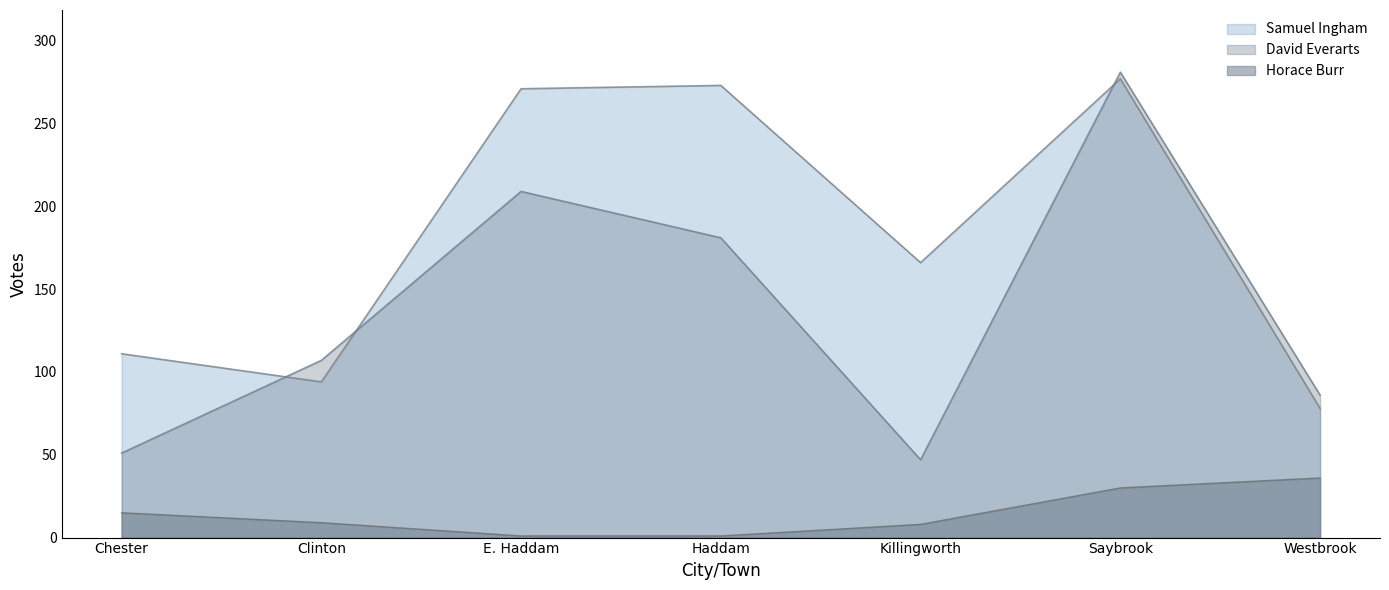

How many series are shown in this chart?

3